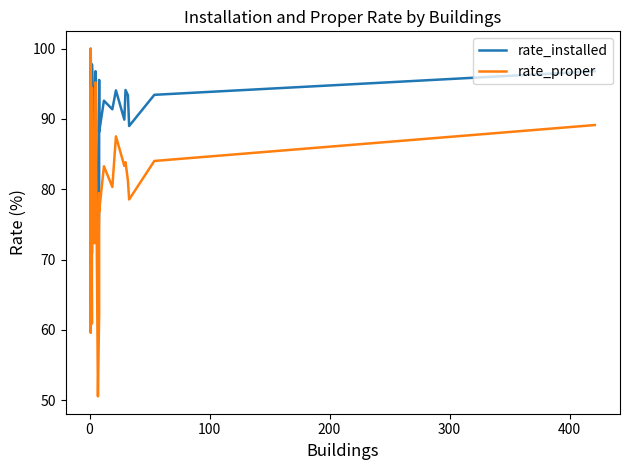

At how many categories does at least one series exceed 52?

39